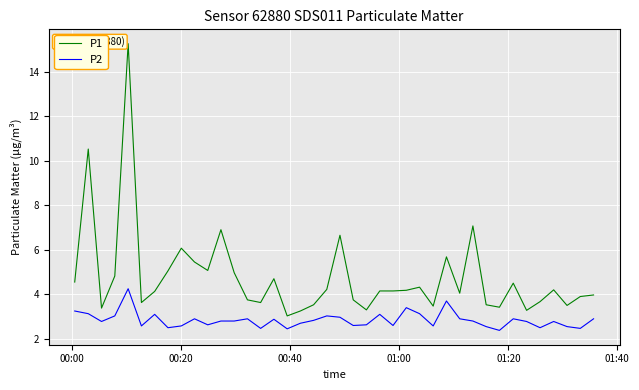

What is the difference between the maximum and minimum values in the P2 series?

1.9